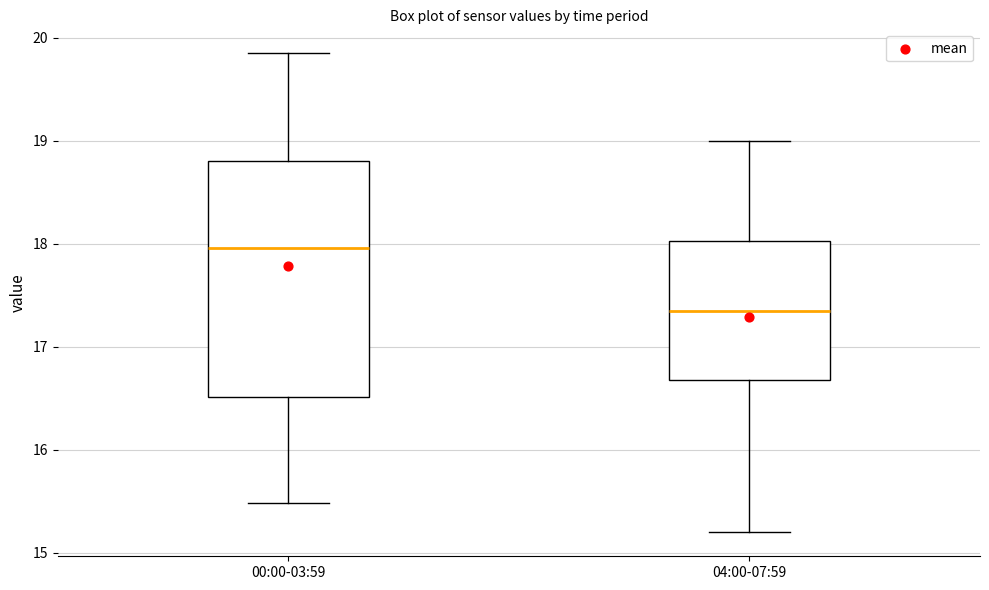

Reading left to right, transcribe this box plot: for each box, give where its median line is, the range the box spans, and where its two whiskers end, as read against the y-axis. The values are not printed on the chart, so give them approximately, as read against the axis.

00:00-03:59: median 18.0, box 16.5 to 18.8, whiskers 15.5 to 19.9
04:00-07:59: median 17.4, box 16.7 to 18.0, whiskers 15.2 to 19.0